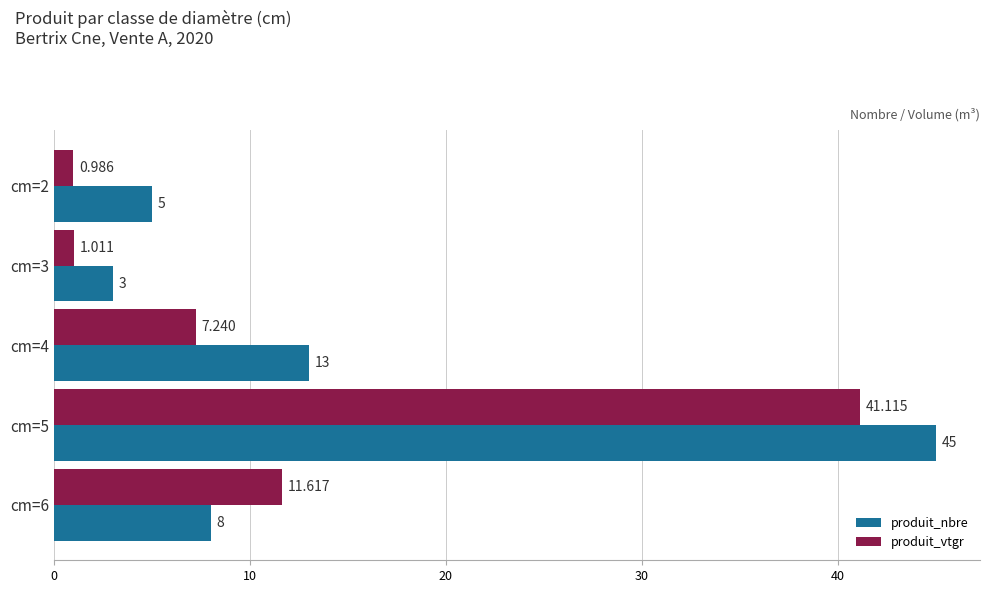

Which series has the largest range (max minus min)?

produit_nbre